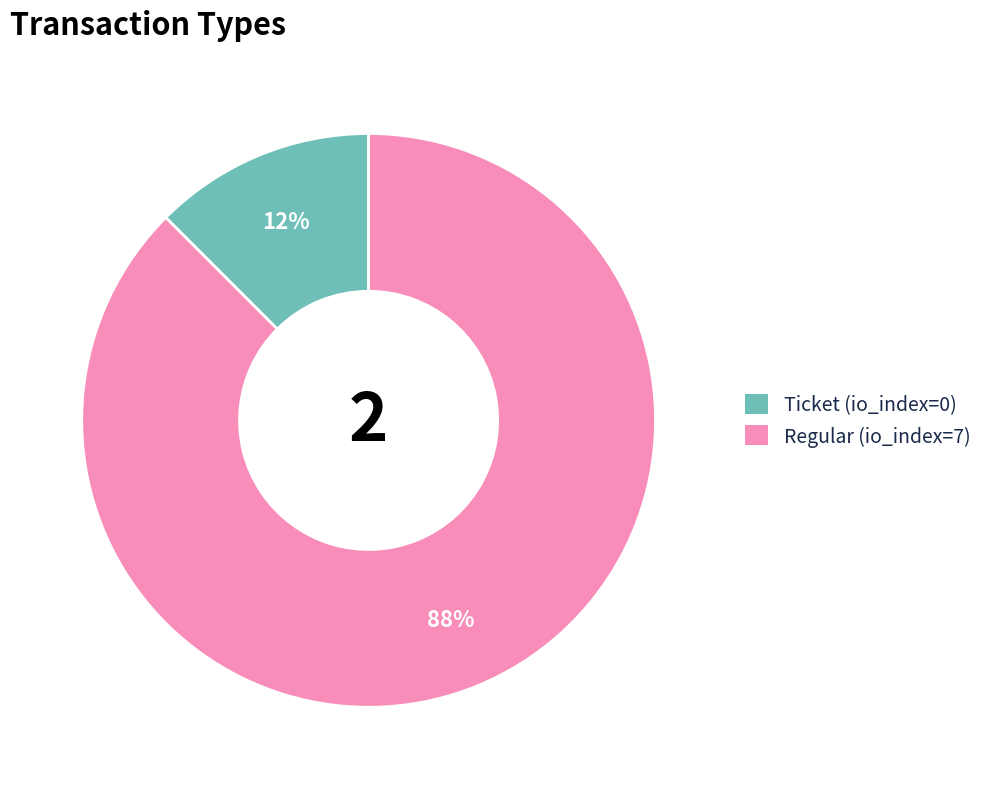

Combined, do Ticket (io_index=0) and Regular (io_index=7) account for over 50%?

Yes